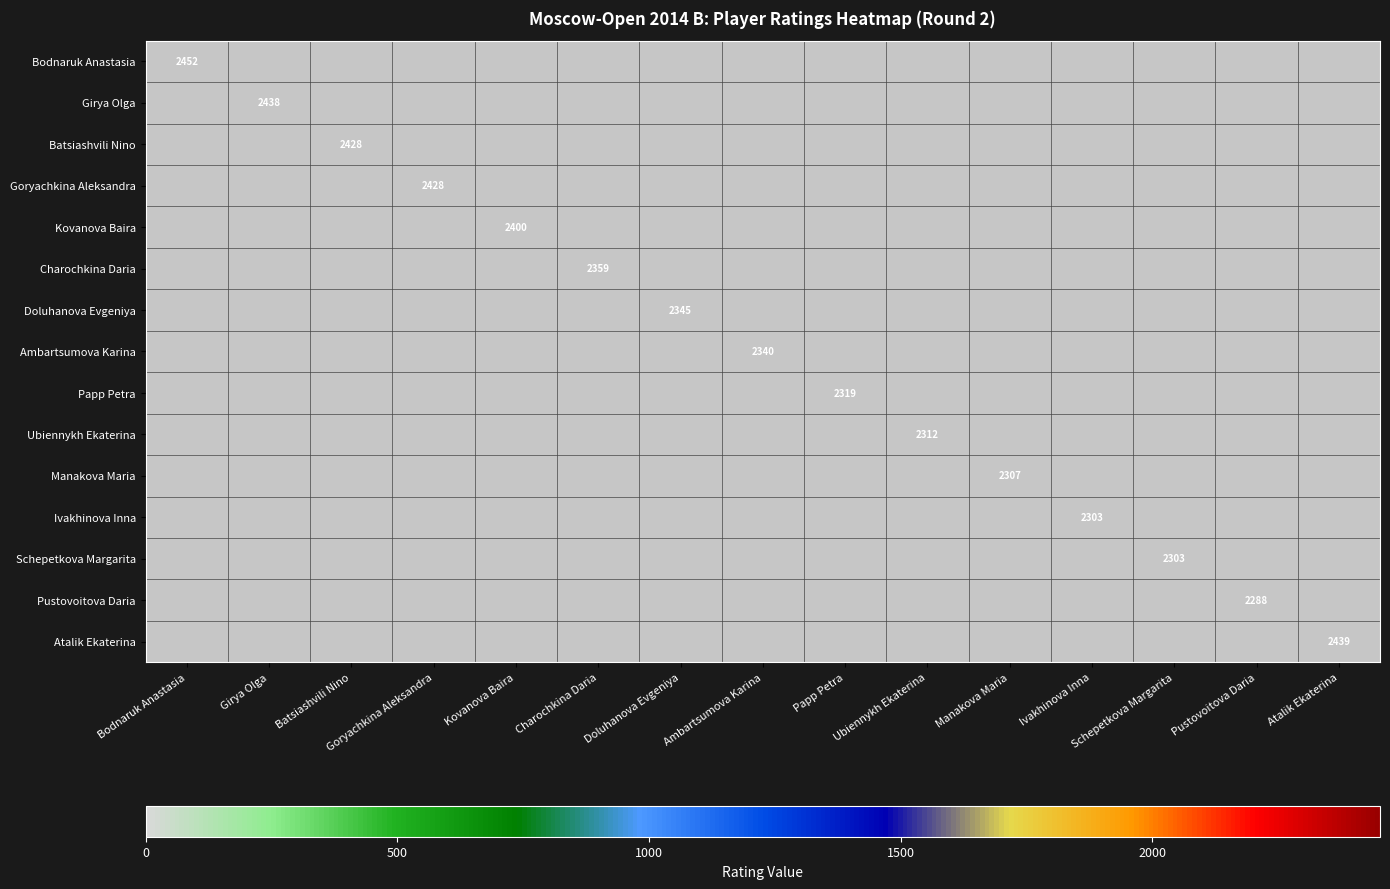

True or false: Ubiennykh Ekaterina has a value of 2312 at Ubiennykh Ekaterina.

True